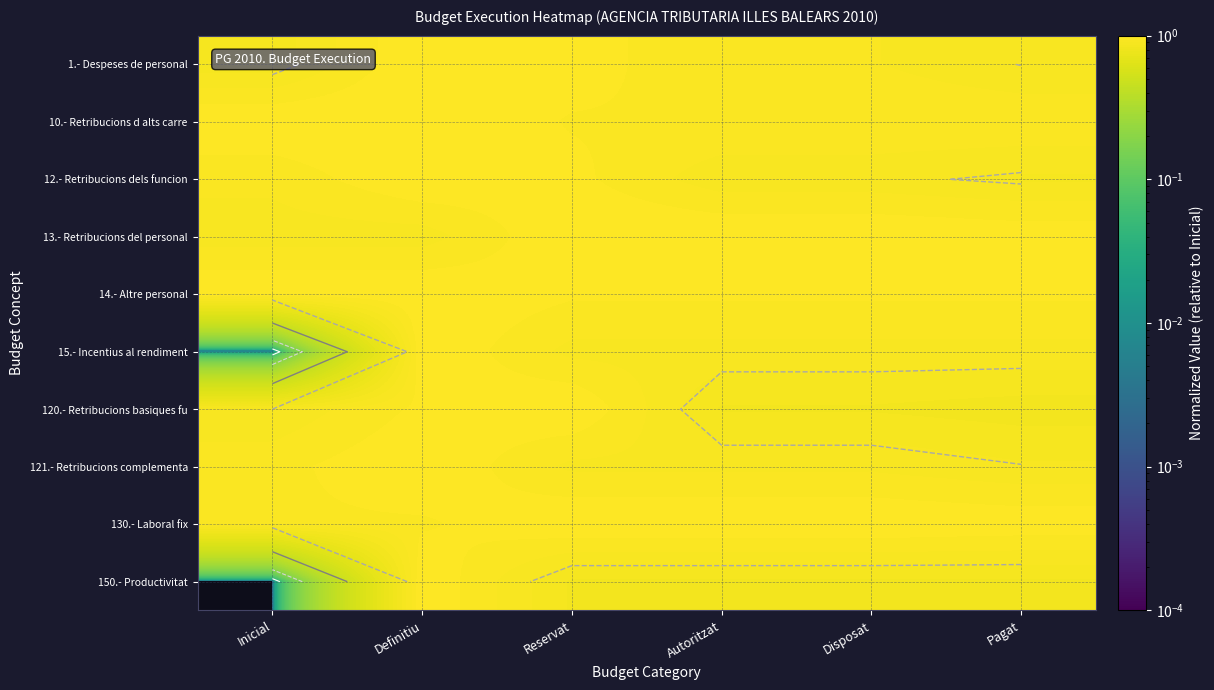

Which category has the highest value across all series?

Definitiu